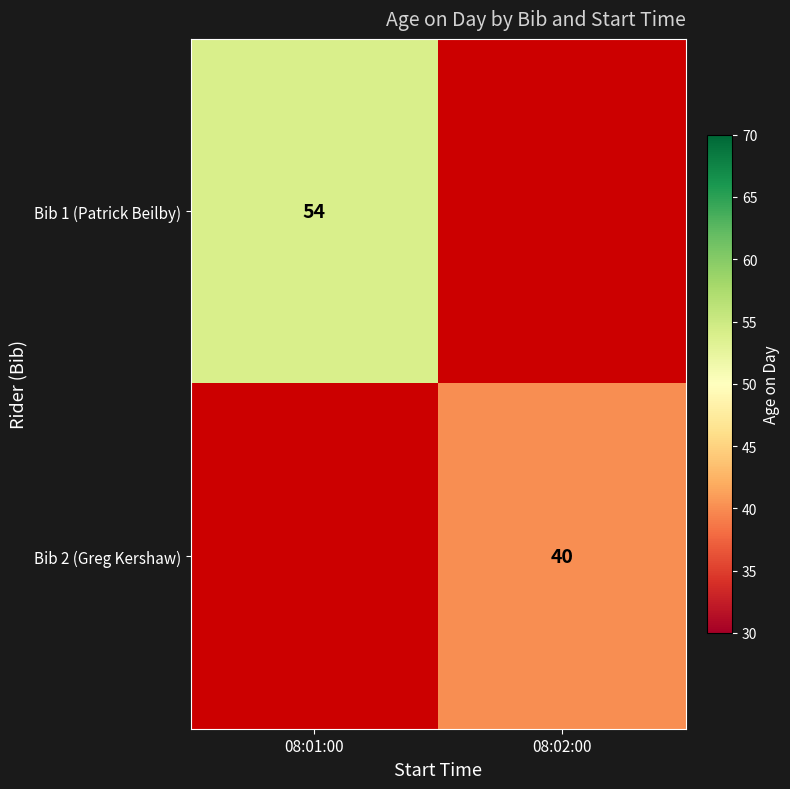

What is the greatest value displayed?

54